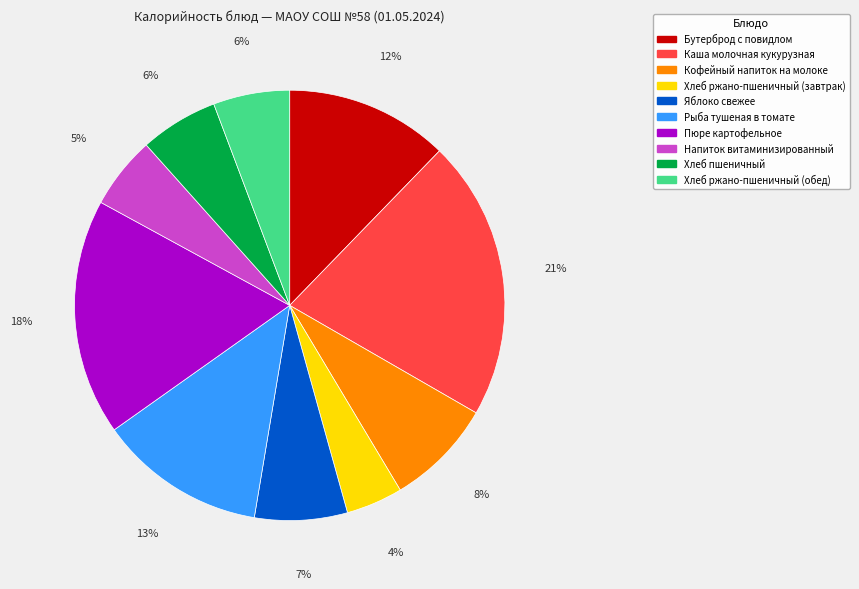

What is the smallest slice in the pie chart?

Хлеб ржано-пшеничный (завтрак)